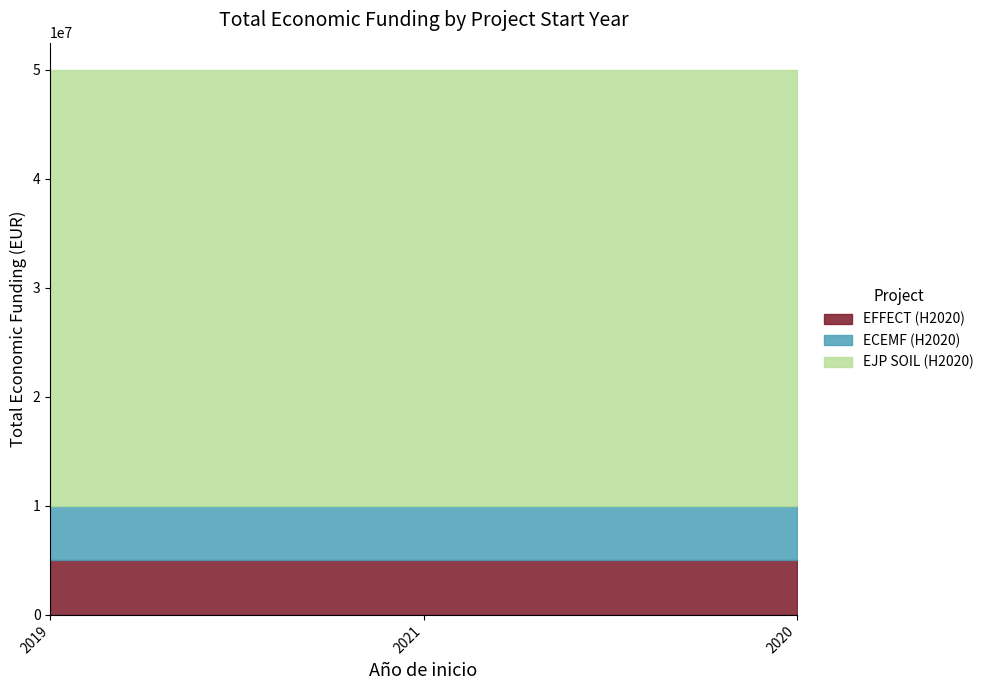

At how many categories does at least one series exceed 16754852?

3